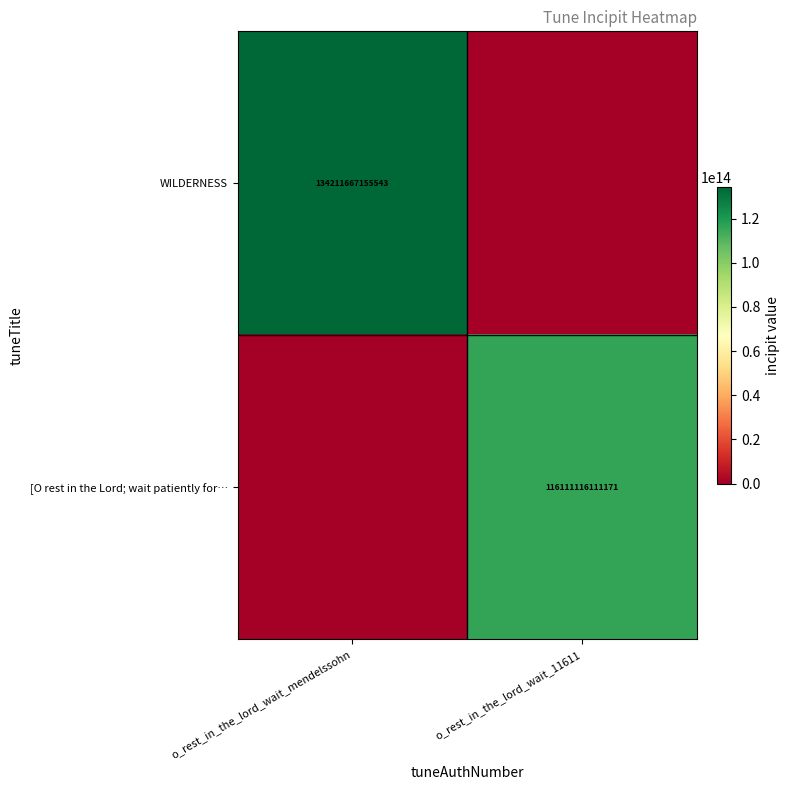

Which has a higher value, o_rest_in_the_lord_wait_11611 or o_rest_in_the_lord_wait_mendelssohn?

o_rest_in_the_lord_wait_mendelssohn